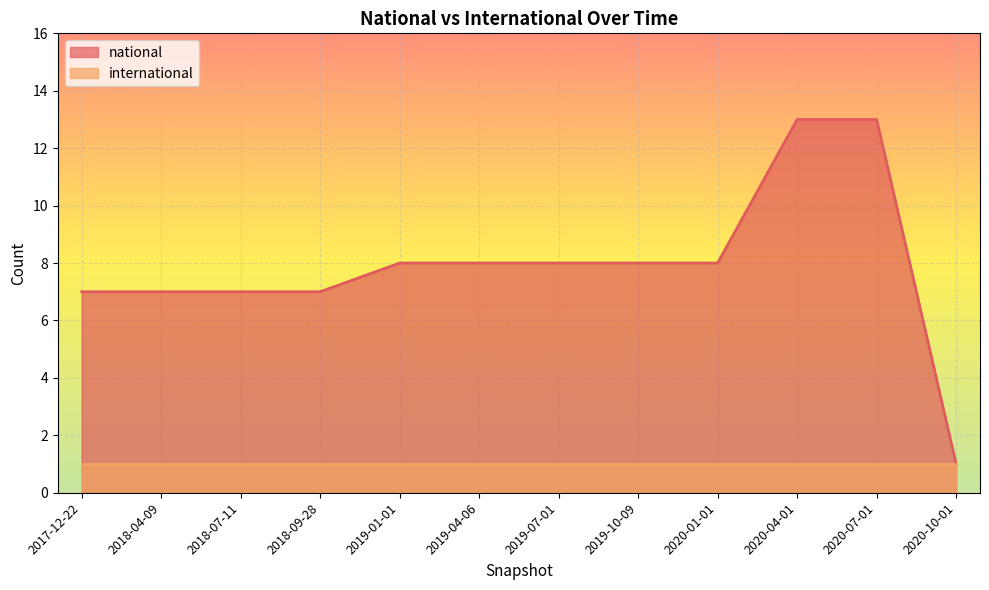

How many values are below 8?

5